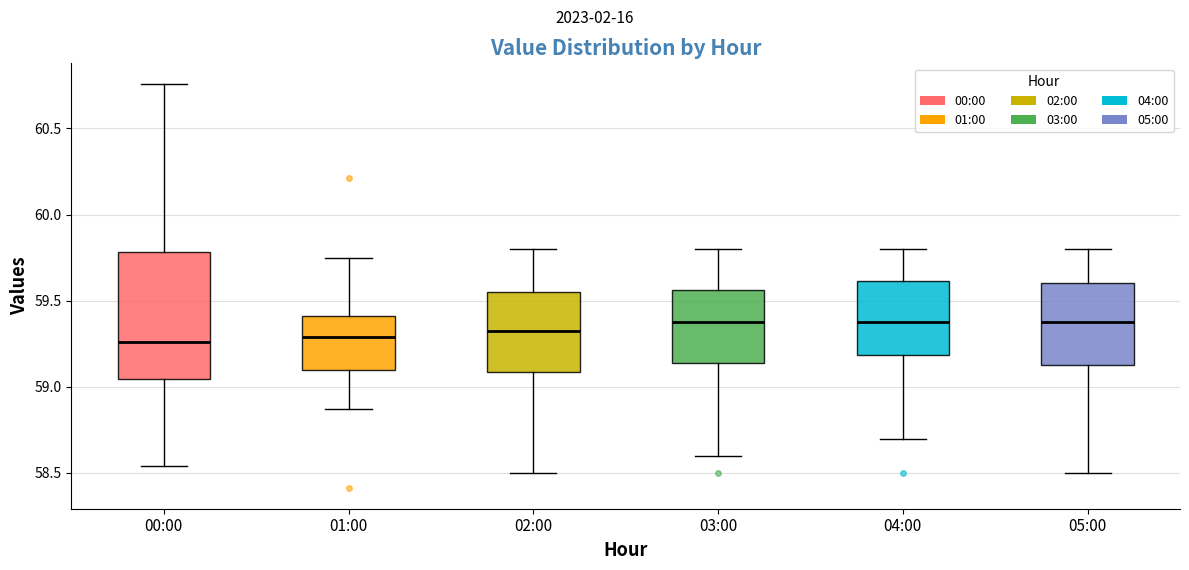

Comparing the boxes themselves (not the whiskers), which one is the tallest?

00:00